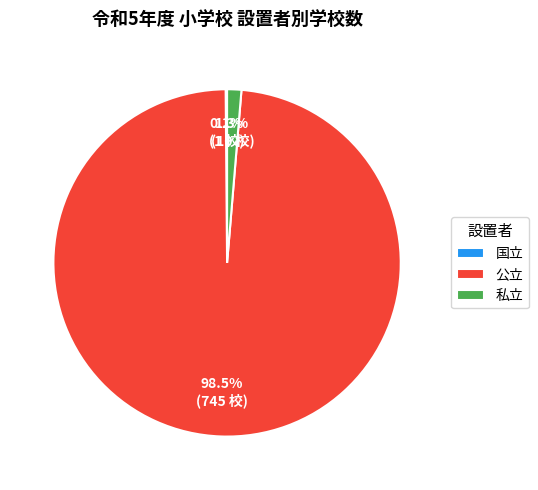

Which slice is the largest?

公立